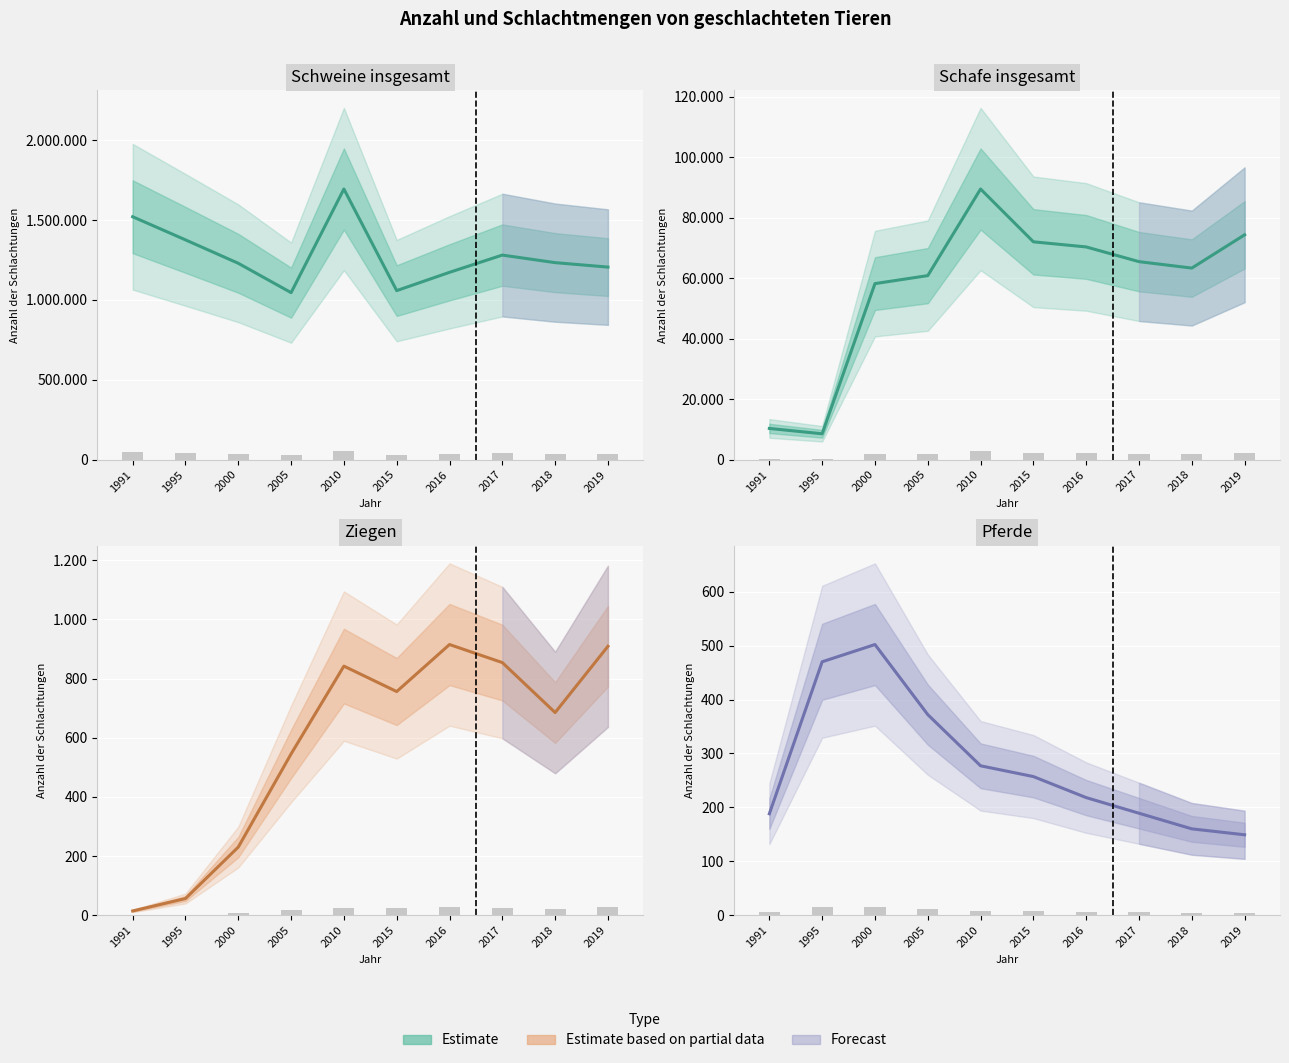

Which category has the lowest value in the Schafe insgesamt series?

1995